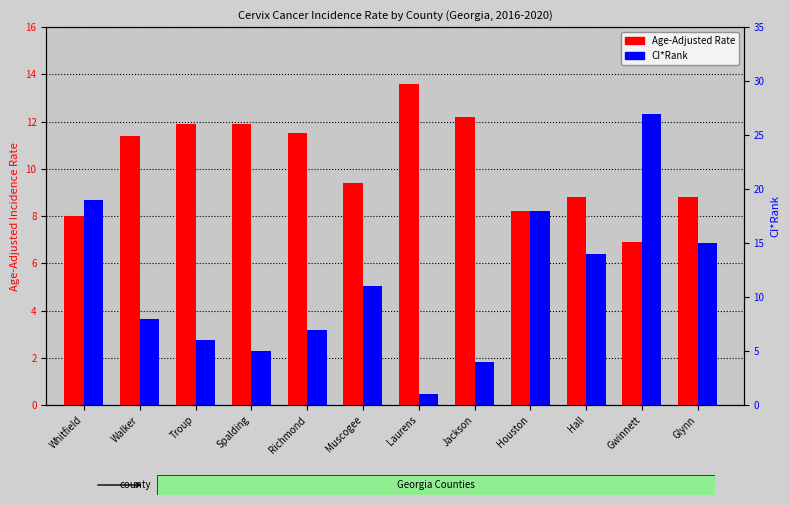

What is the difference between the highest and lowest values at Richmond?

4.5